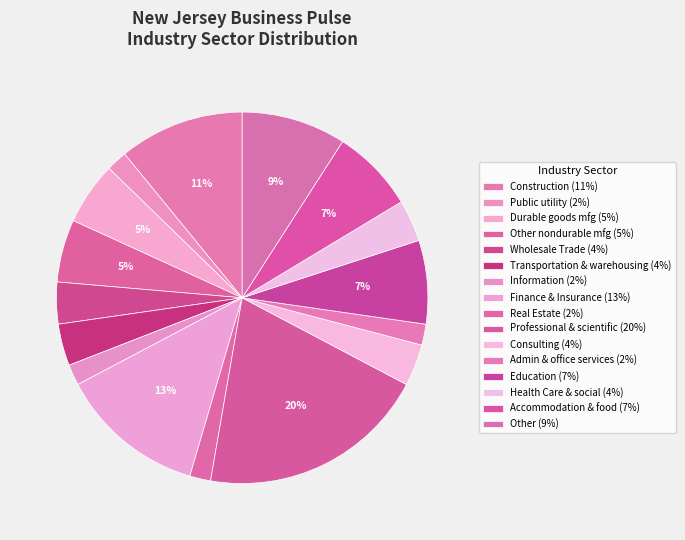

How many segments does this pie chart have?

16